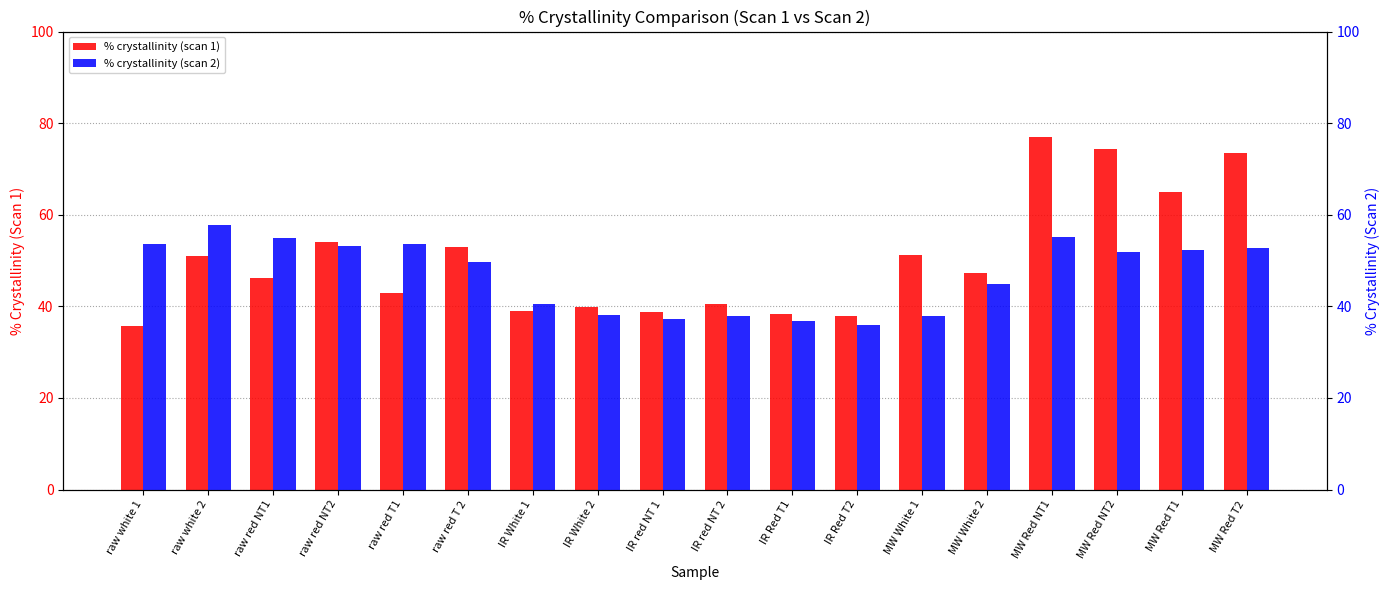

List the labels in order of % crystallinity (scan 1) value, smallest first.

raw white 1, IR Red T2, IR Red T1, IR red NT 1, IR White 1, IR White 2, IR red NT 2, raw red T1, raw red NT1, MW White 2, raw white 2, MW White 1, raw red T 2, raw red NT2, MW Red T1, MW Red T2, MW Red NT2, MW Red NT1